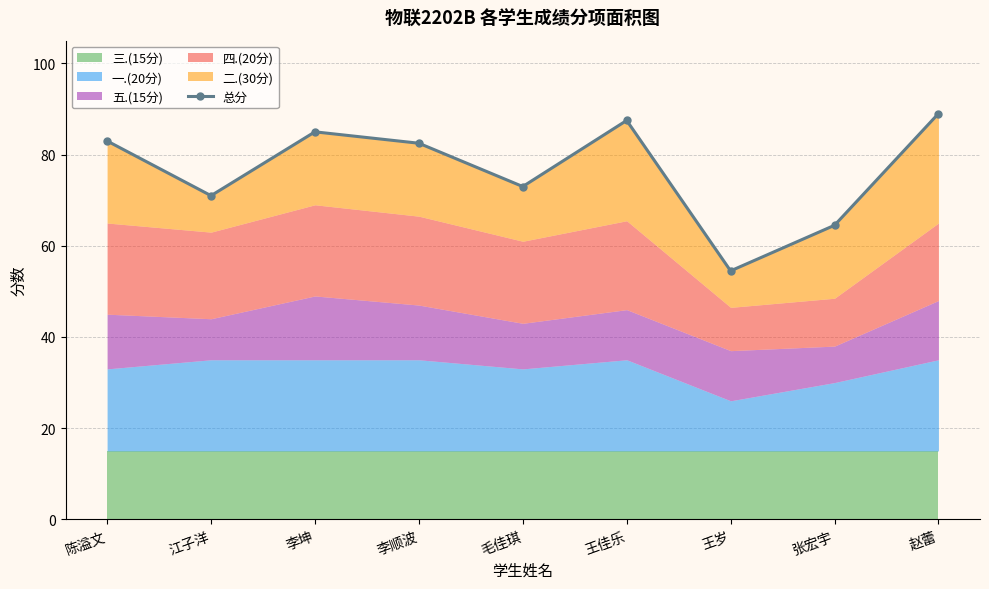

The value at 赵蕾 is 89.0. True or false?

True